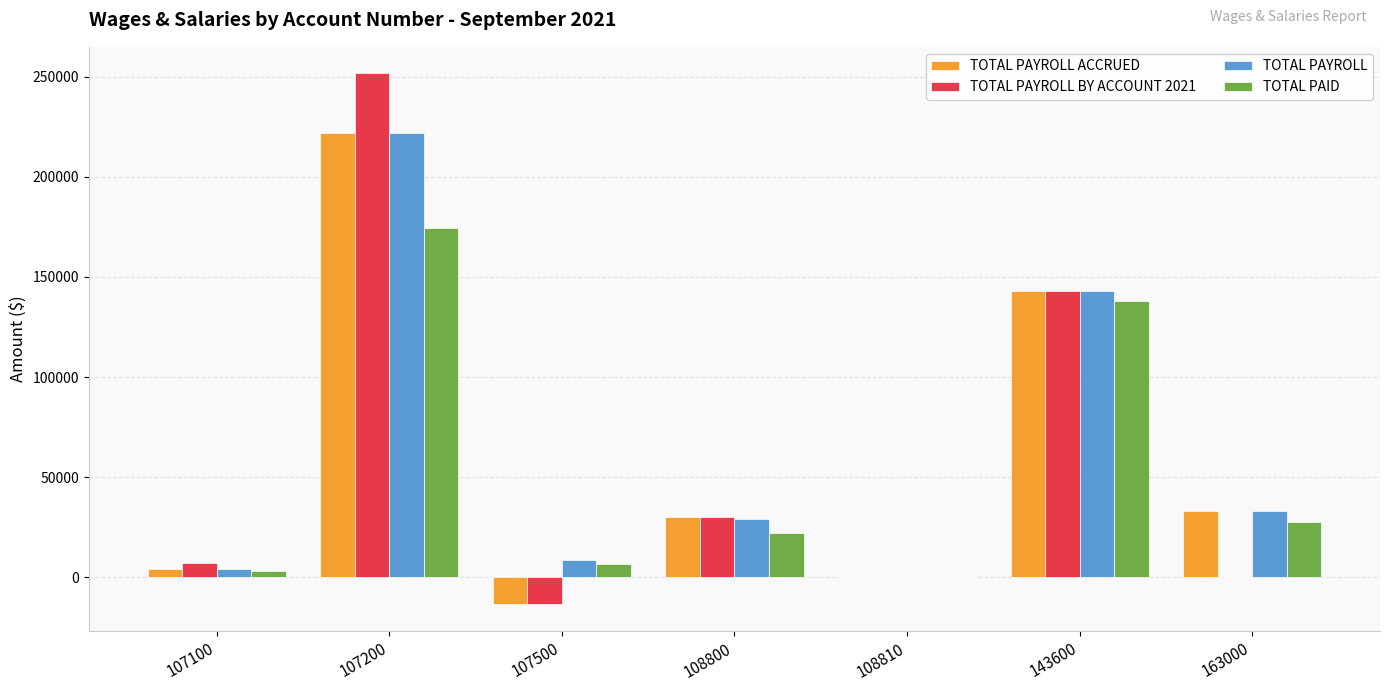

What is the maximum value for TOTAL PAYROLL BY ACCOUNT 2021?

251718.0